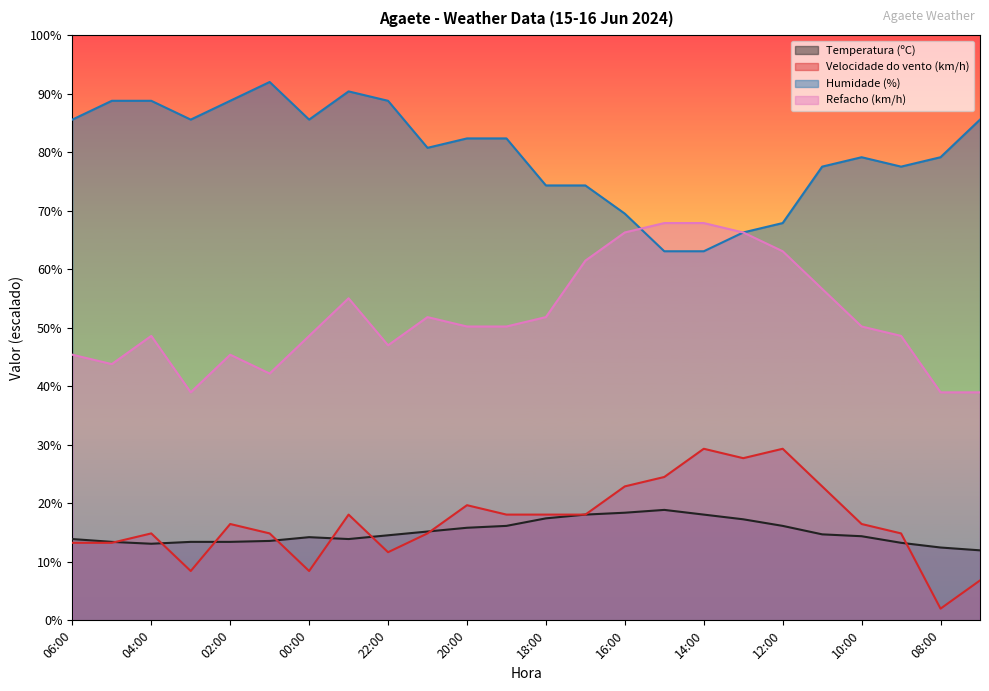

What is the greatest value displayed?

92.0